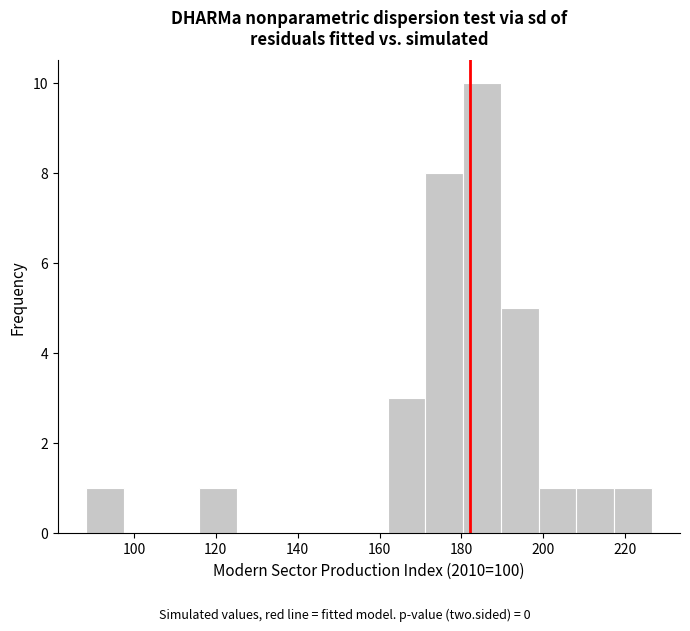

How tall is the bar that spans 172 to 180 on the x-axis? Neither the bar edges nor the heights are printed on the chart, so give them approximately, as read against the axes.

8